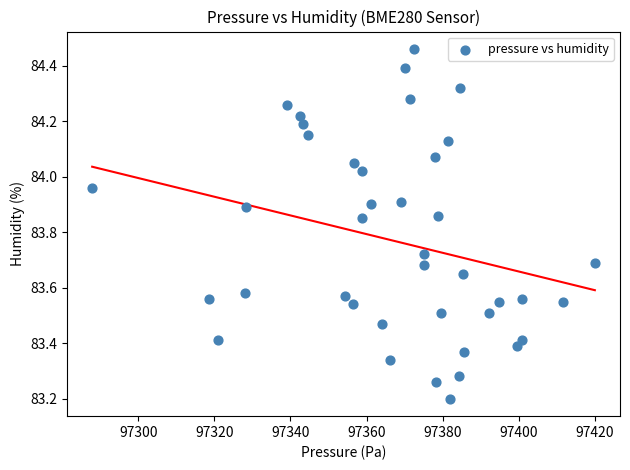

What Y value in the scatter plot is closest to 83?

83.2